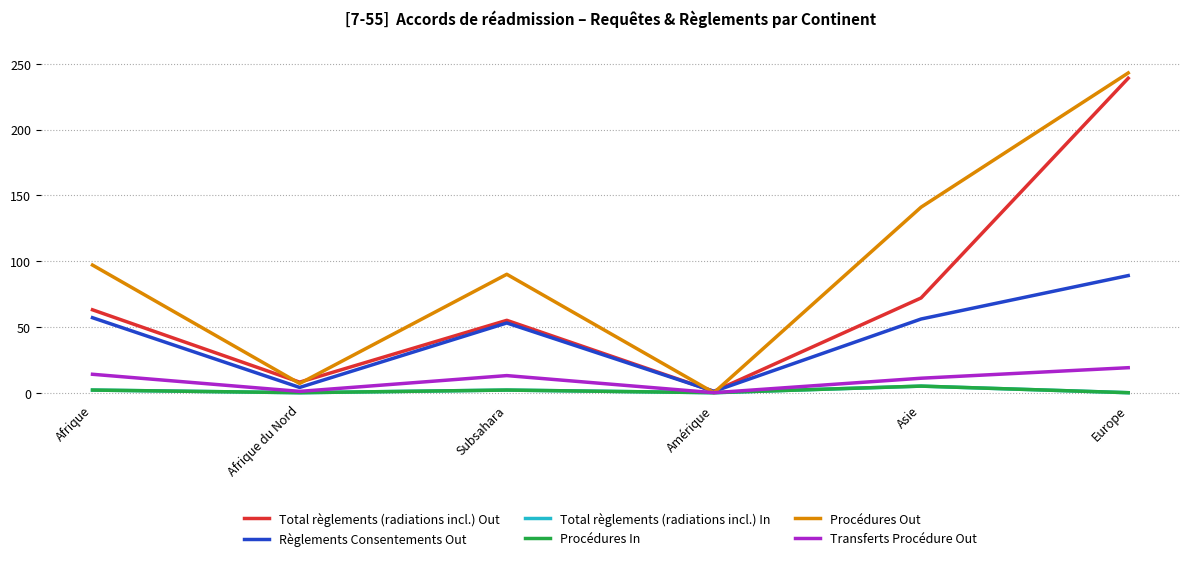

Between Subsahara and Afrique, which is larger?

Afrique